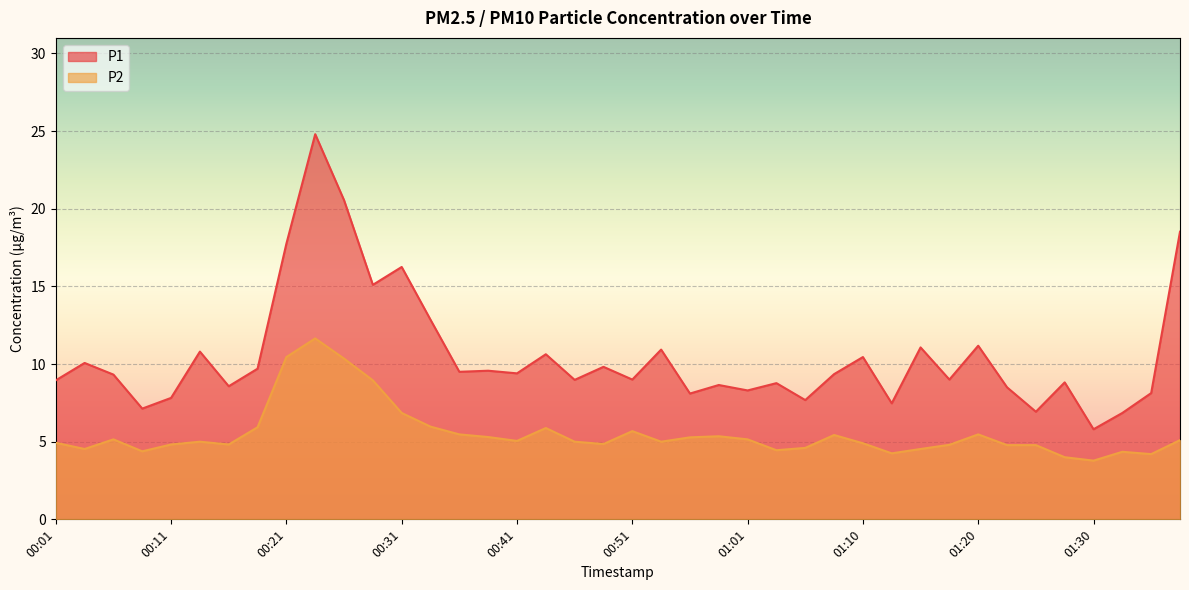

True or false: P1 has a value of 3.4 at 00:08.

False